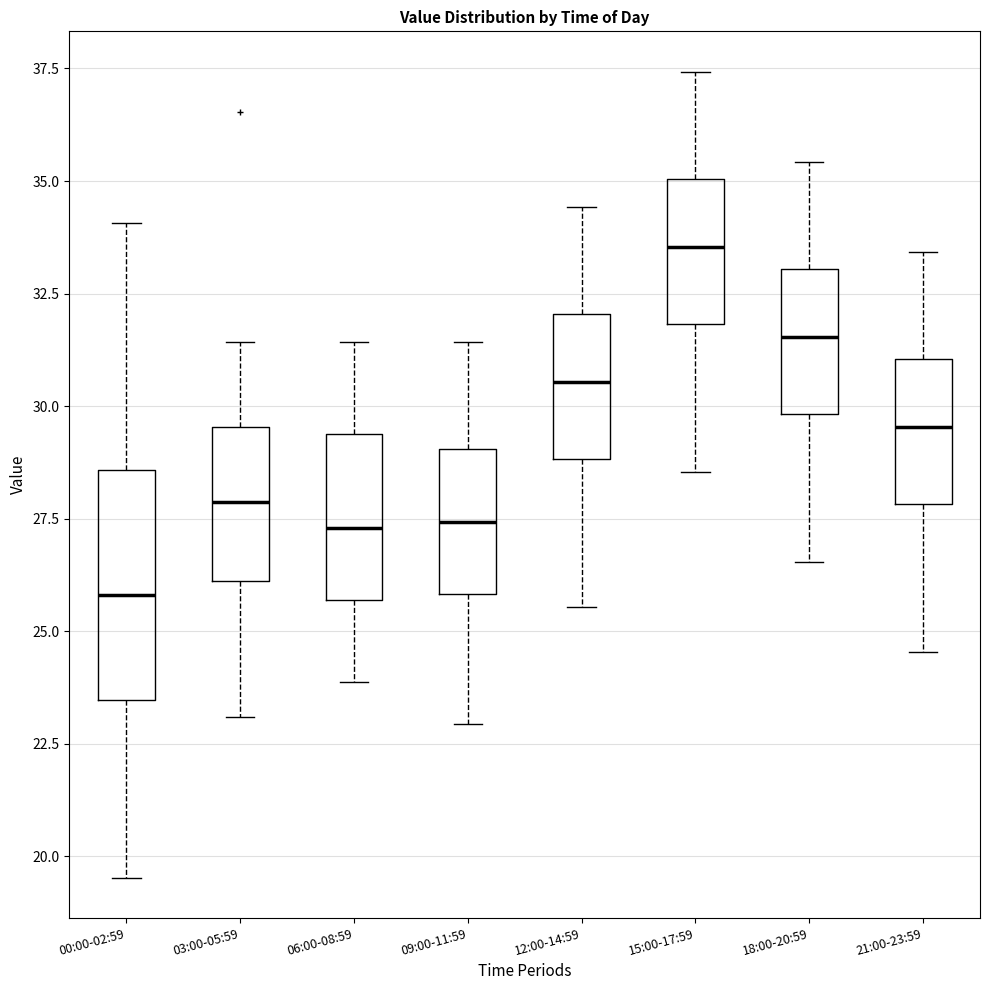

Reading left to right, read every box against the y-axis: the position of its median line, the range the box covers, and the ends of its whiskers. The values are not printed on the chart, so give them approximately, as read against the axis.

00:00-02:59: median 26.0, box 23.5 to 28.5, whiskers 19.5 to 34.0
03:00-05:59: median 28.0, box 26.0 to 29.5, whiskers 23.0 to 31.5
06:00-08:59: median 27.5, box 25.5 to 29.5, whiskers 24.0 to 31.5
09:00-11:59: median 27.5, box 26.0 to 29.0, whiskers 23.0 to 31.5
12:00-14:59: median 30.5, box 29.0 to 32.0, whiskers 25.5 to 34.5
15:00-17:59: median 33.5, box 32.0 to 35.0, whiskers 28.5 to 37.5
18:00-20:59: median 31.5, box 30.0 to 33.0, whiskers 26.5 to 35.5
21:00-23:59: median 29.5, box 28.0 to 31.0, whiskers 24.5 to 33.5